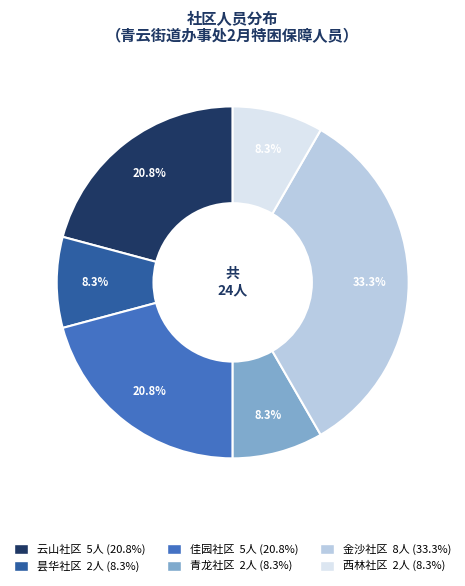

To the nearest percent, what percentage of the pie is 西林社区?

8%